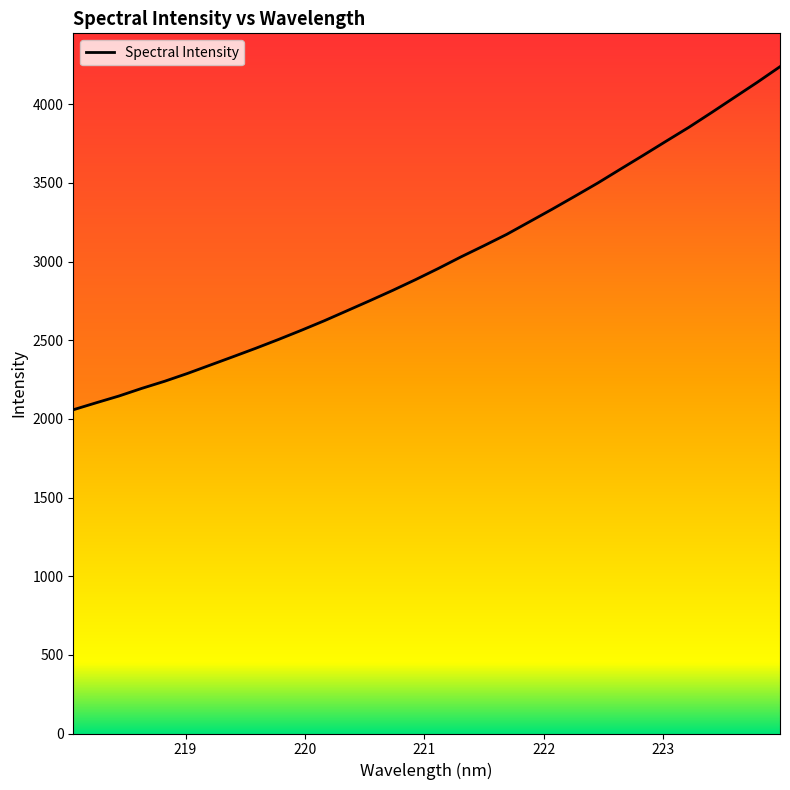

How many data points are above 2955?

16